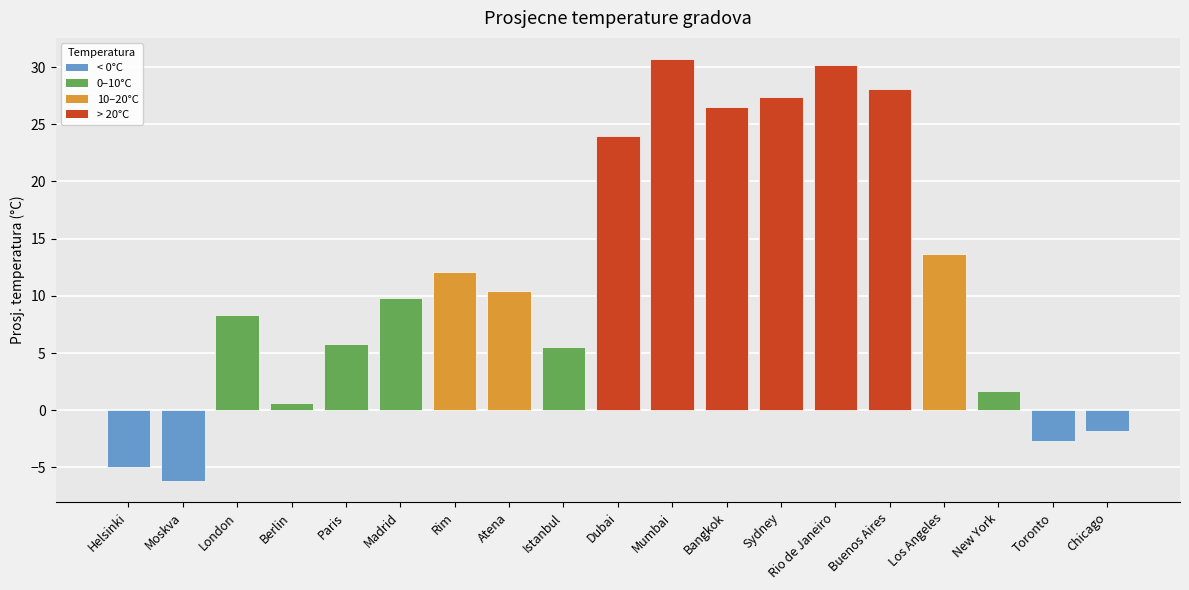

How many negative values are there?

4